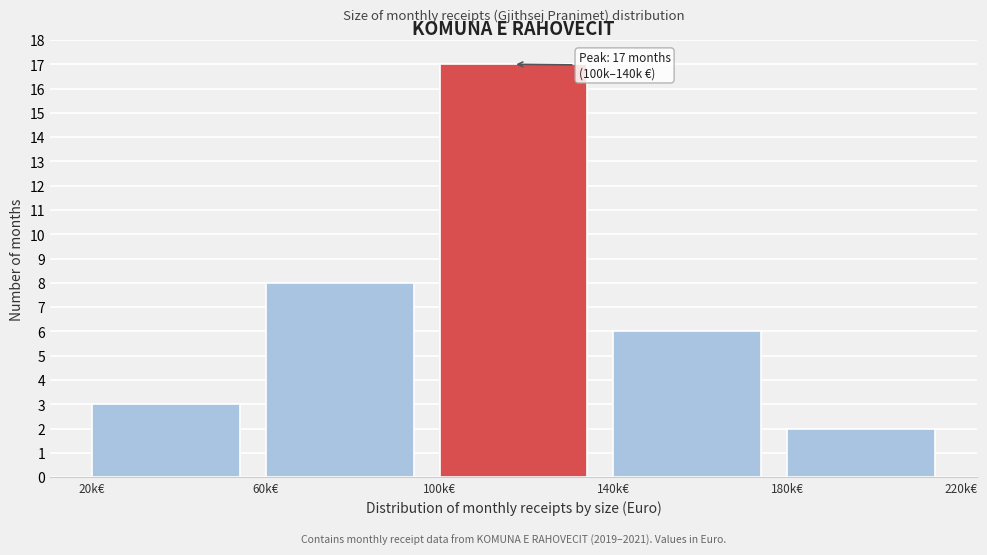

Reading left to right, list all the values displayed in this chart.

20k€=3	60k€=8	100k€=17	140k€=6	180k€=2